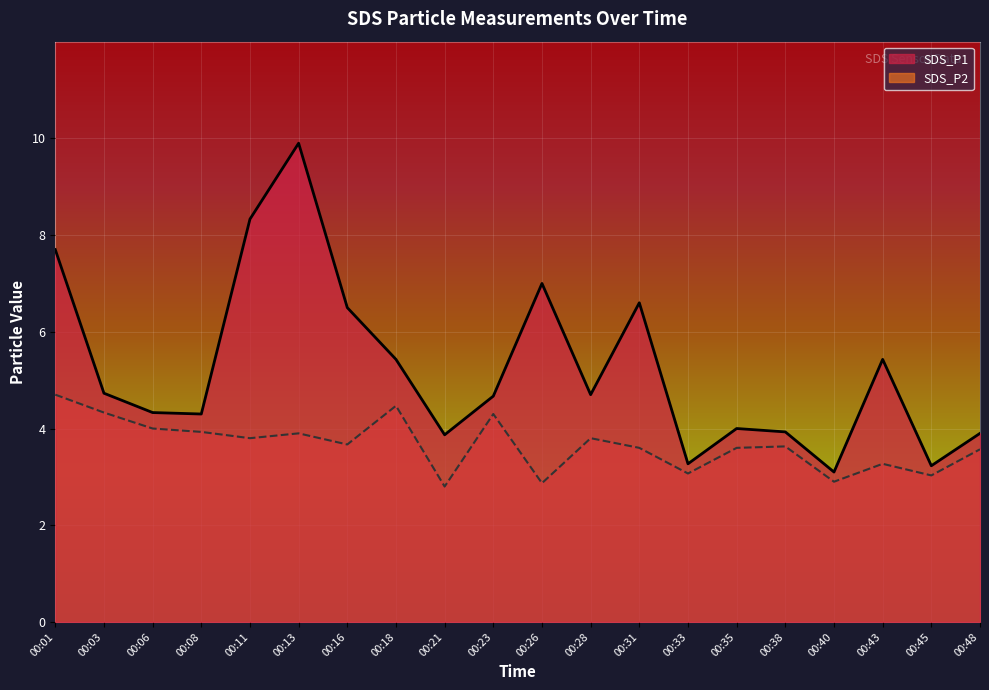

The SDS_P2 series shows 1.7 at 00:21. True or false?

False